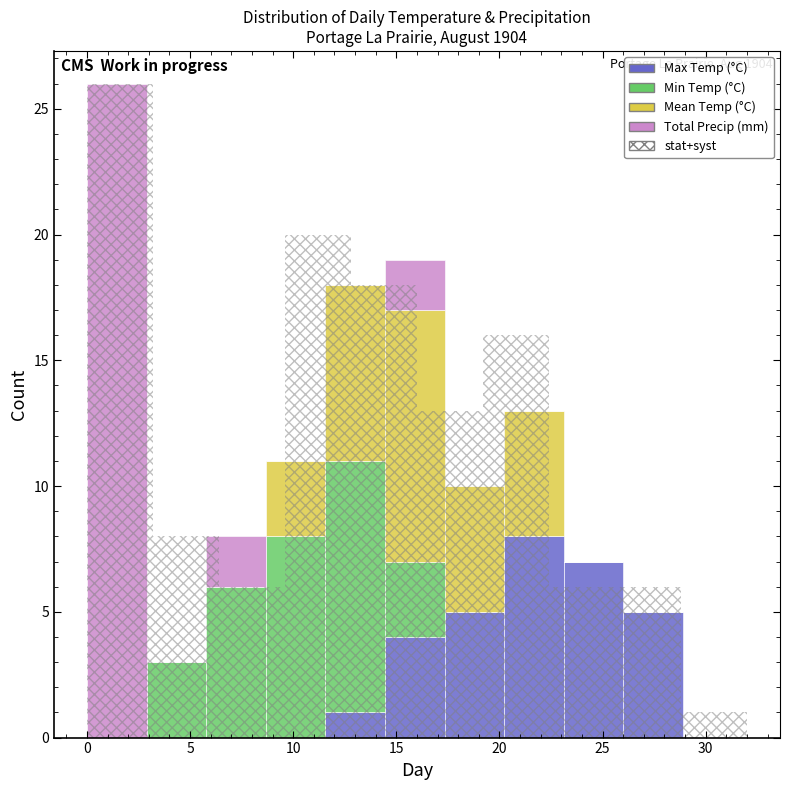

Which range on the x-axis has the tallest stacked bar (by total height)?

0.0 to 3.0